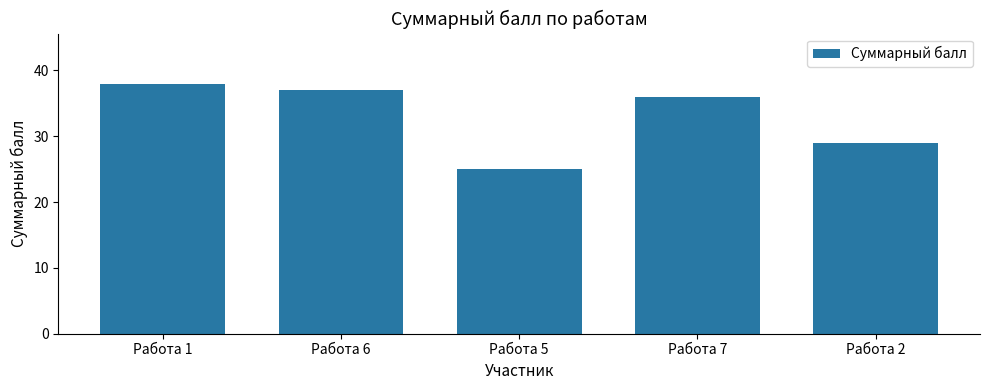

Approximately how many times larger is the value at Работа 2 compared to Работа 1?

0.8